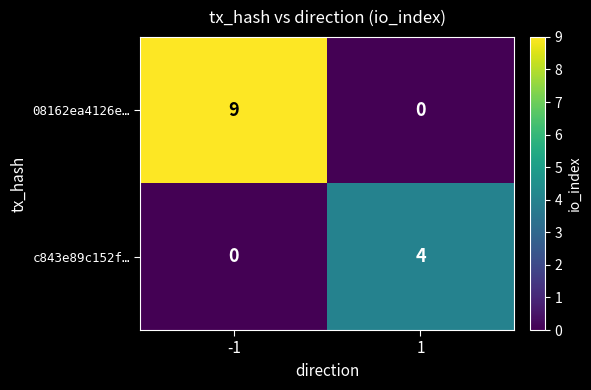

Reading left to right, transcribe all the data shown in this chart.

08162ea4126e…: 9	0
c843e89c152f…: 0	4